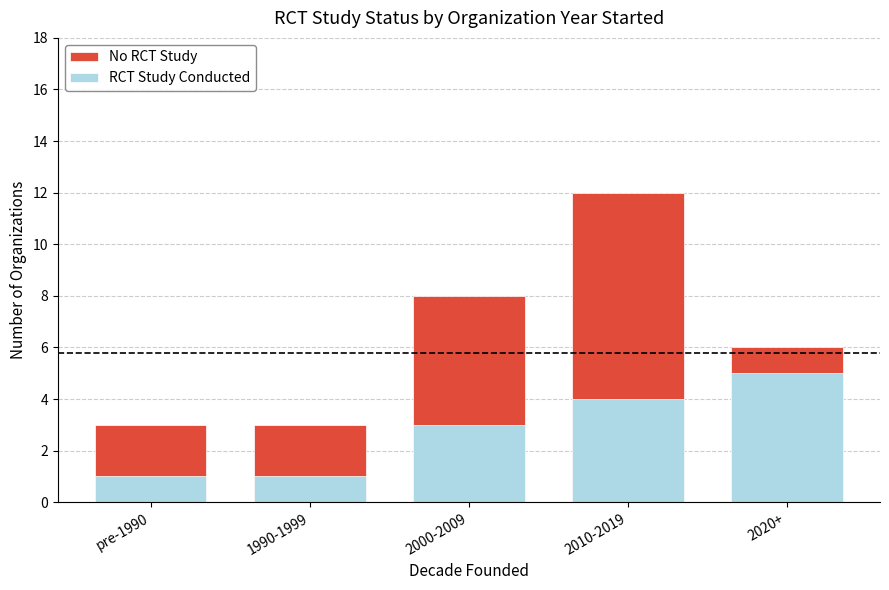

Between 1990-1999 and 2010-2019, which series saw the biggest shift?

No RCT Study